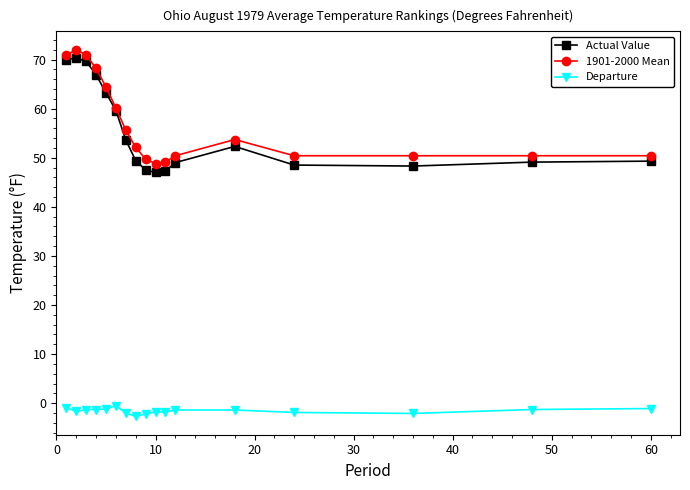

What is the value of the Actual Value point at the 15th from the left?

48.3